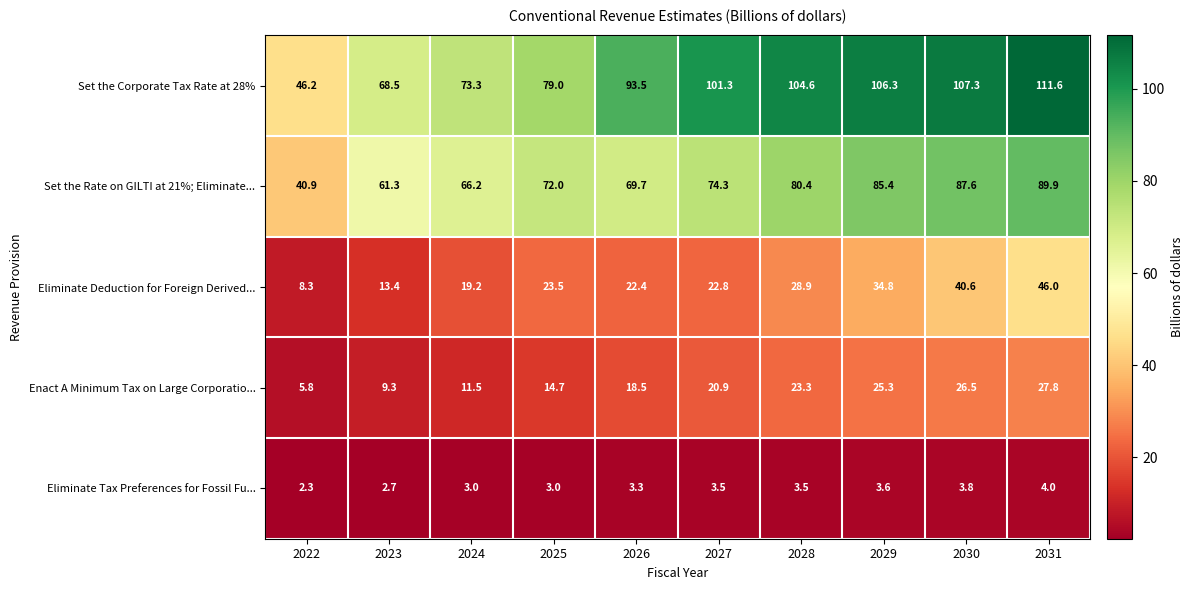

Which series has the largest total across all categories?

Set the Corporate Tax Rate at 28%